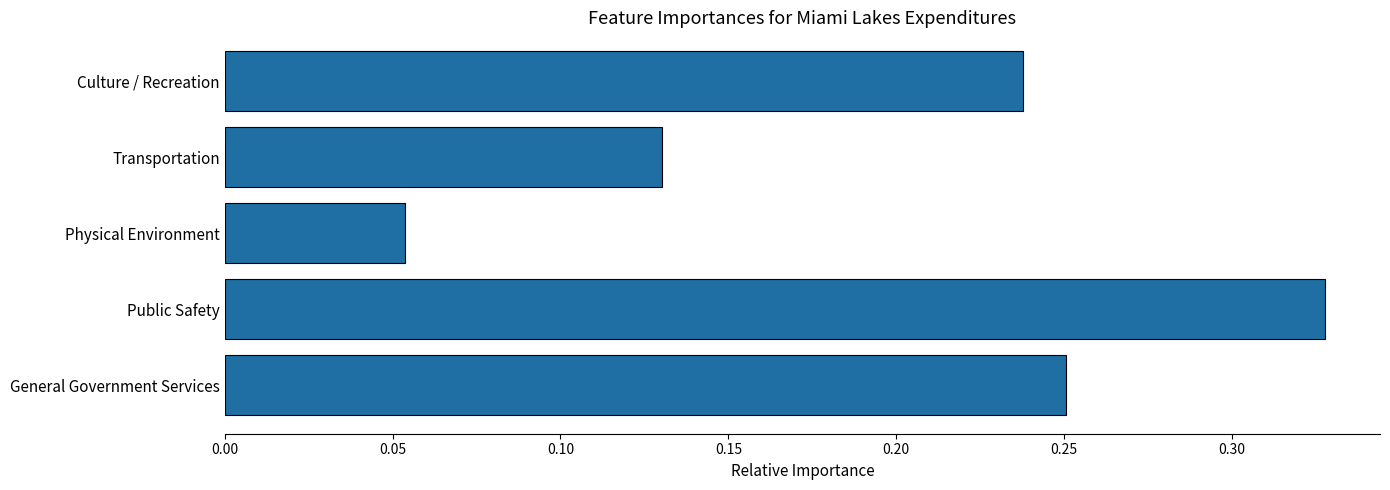

Rank the categories by value from lowest to highest.

Physical Environment, Transportation, Culture / Recreation, General Government Services, Public Safety